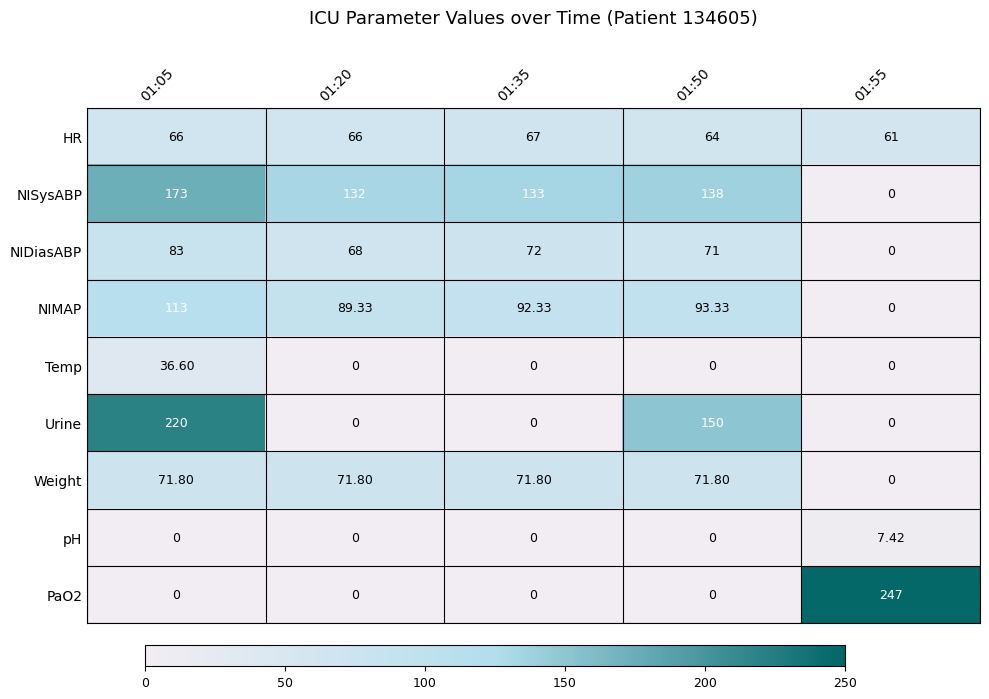

Which series has the largest total across all categories?

NISysABP